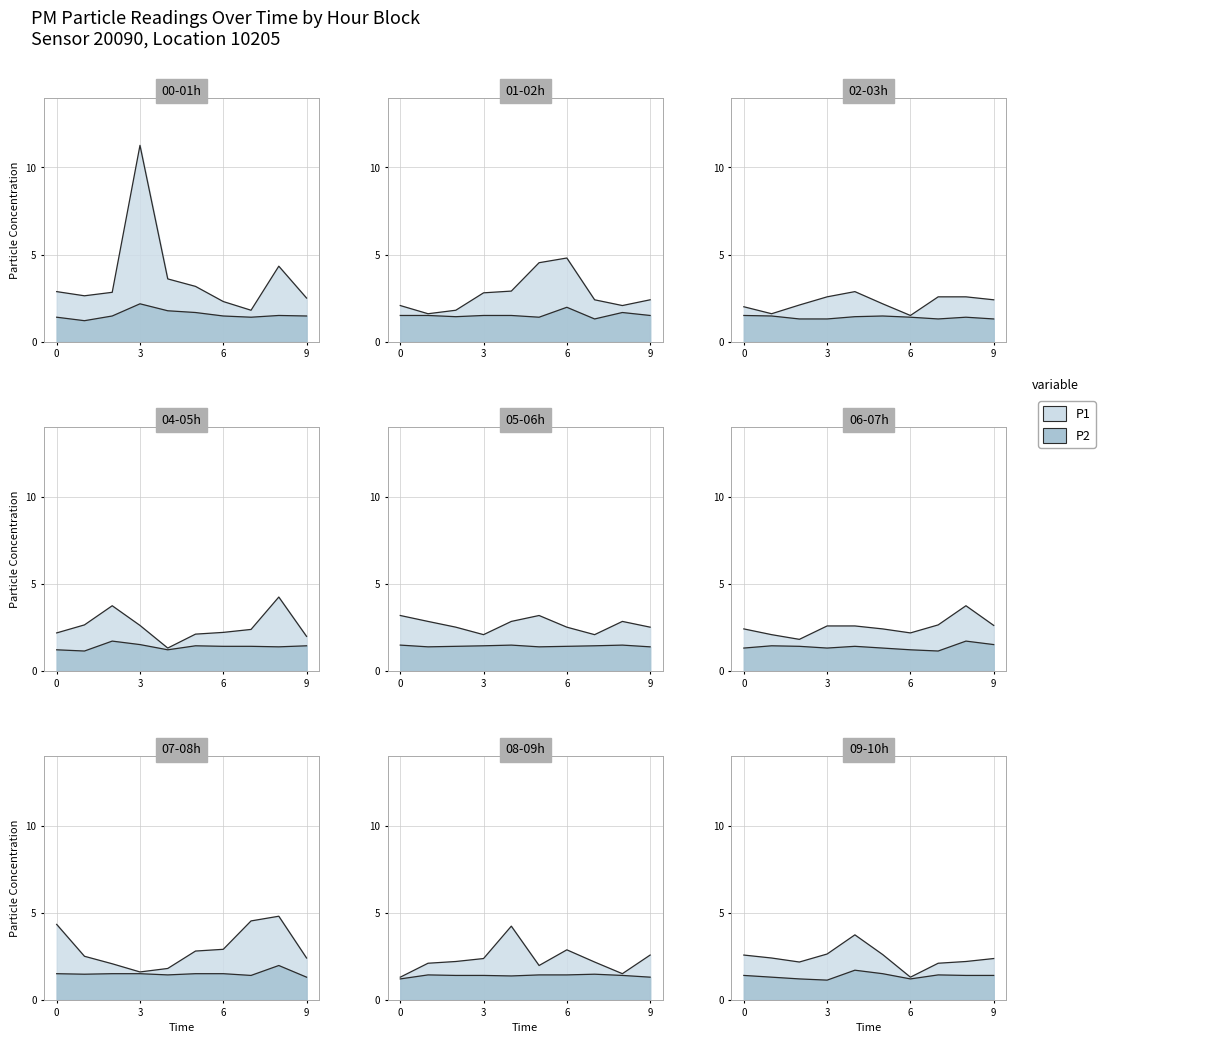

True or false: P1 and P2 intersect in this chart.

False